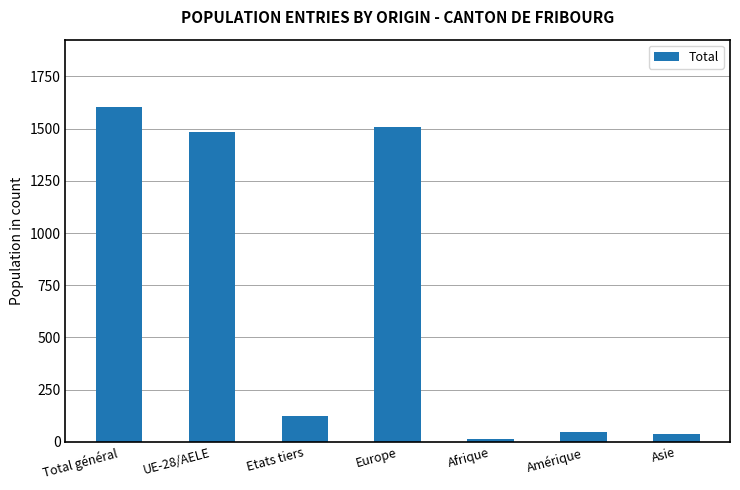

Does the chart contain stacked bars?

No